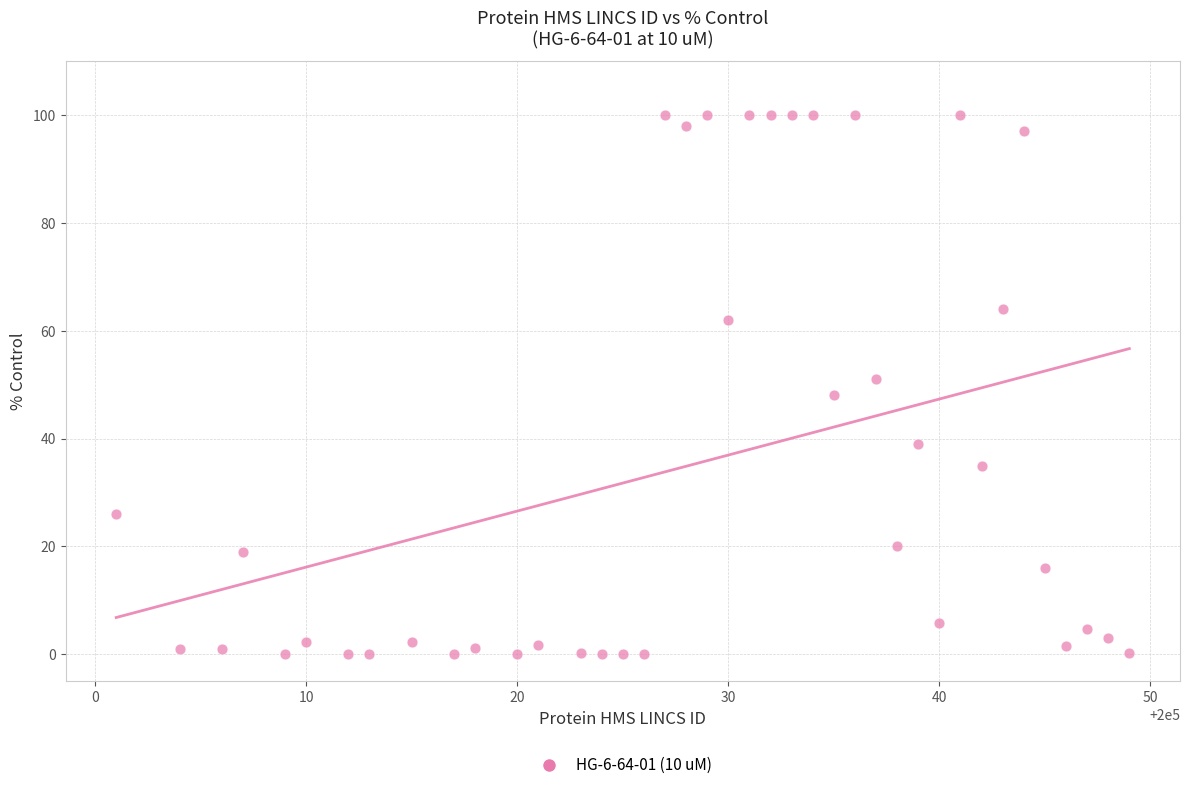

What is the range of X values (max minus min)?

48.0